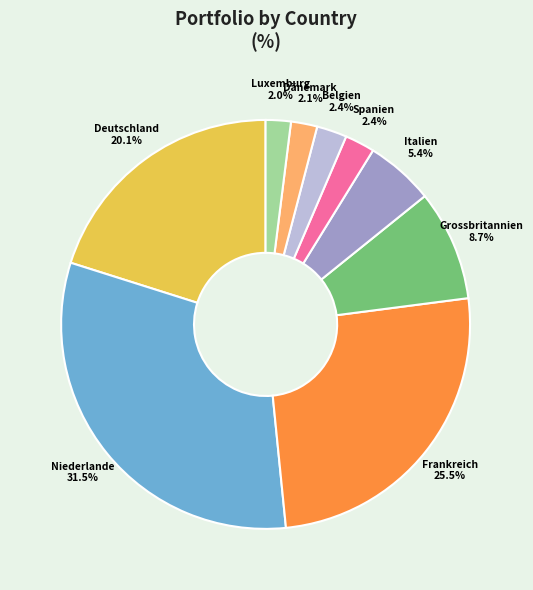

Is there a majority slice in this chart?

No